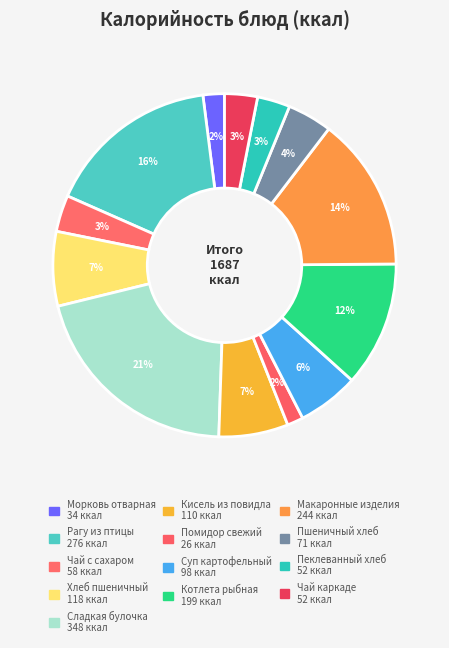

To the nearest percent, what percentage of the pie is Пшеничный хлеб?

4%